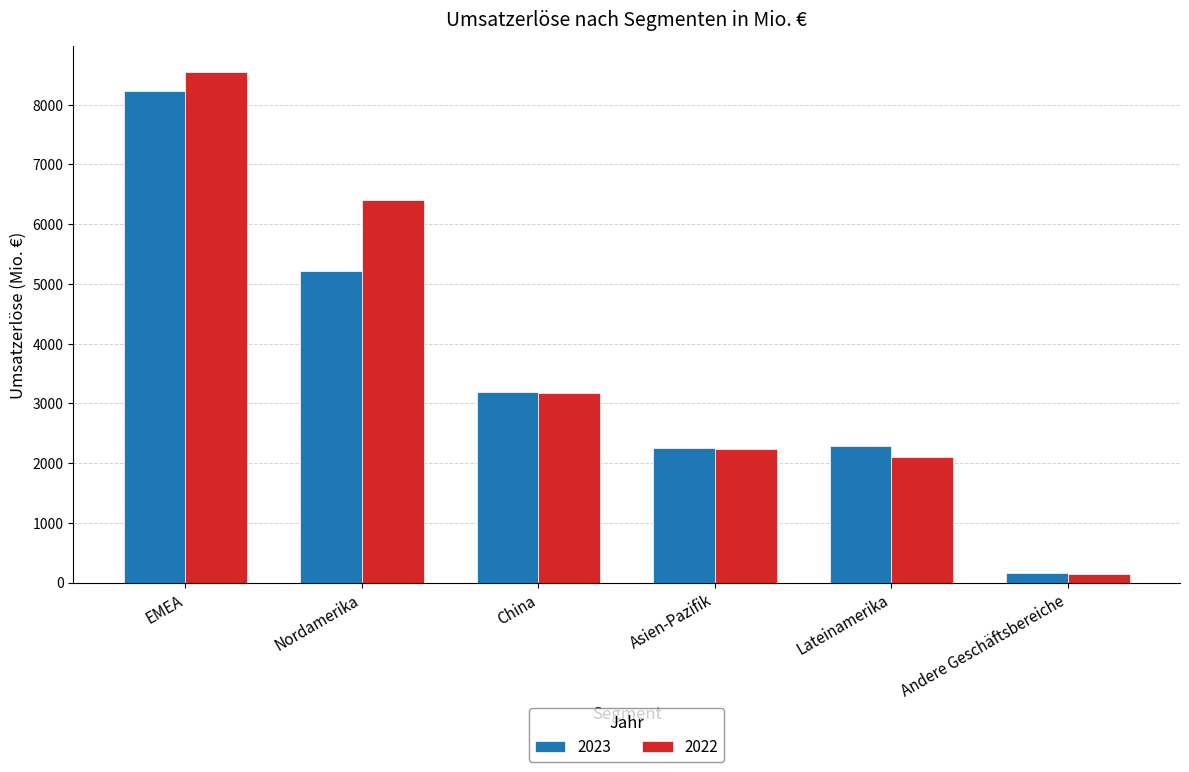

What is the difference between the maximum and minimum values in the 2022 series?

8400